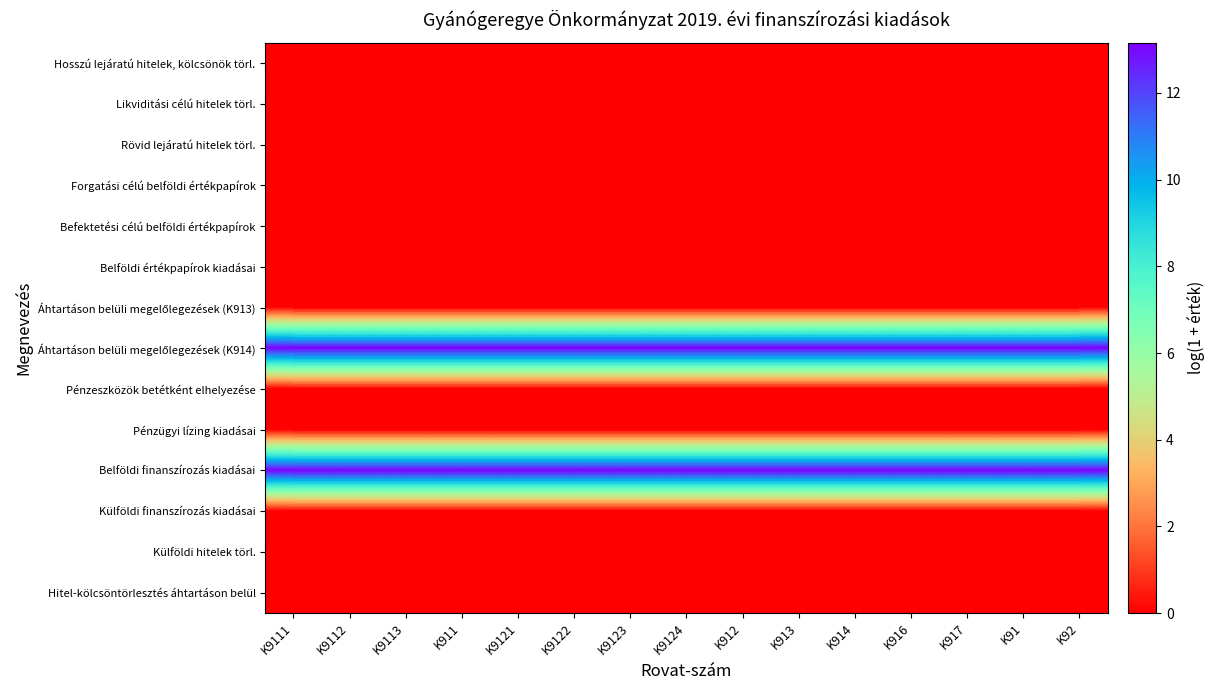

At which category is the sum across all series the highest?

K9111